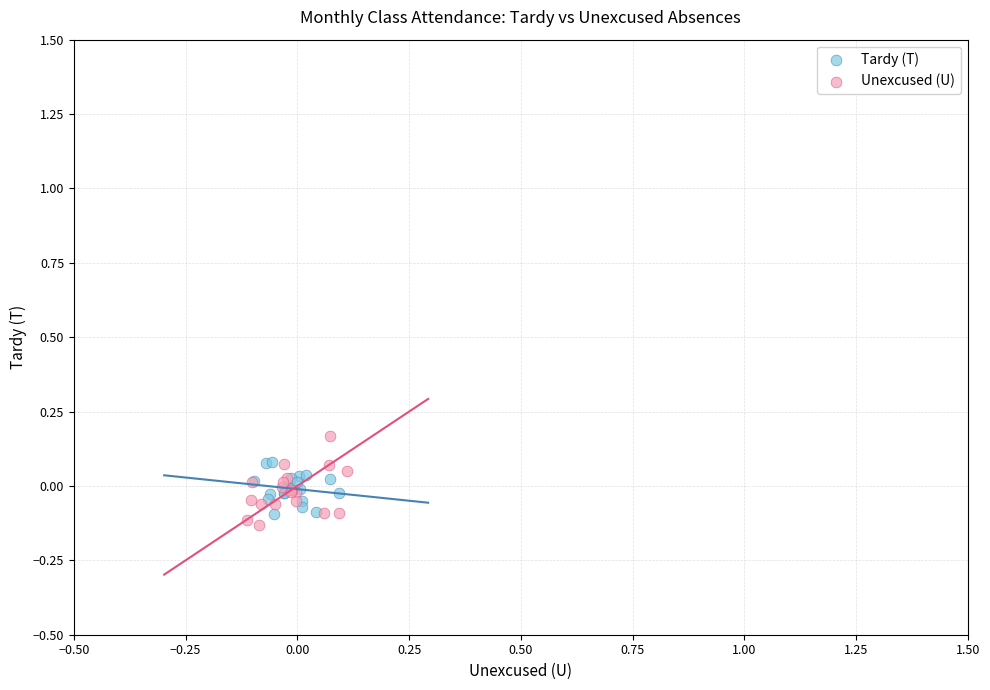

Which series contains the highest Y value?

Unexcused (U)